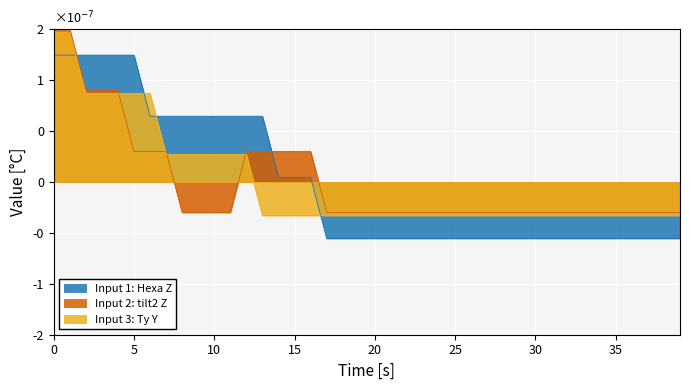

Is the value of Input 3: Ty Y at 0 greater than the value of Input 1: Hexa Z at 38?

Yes